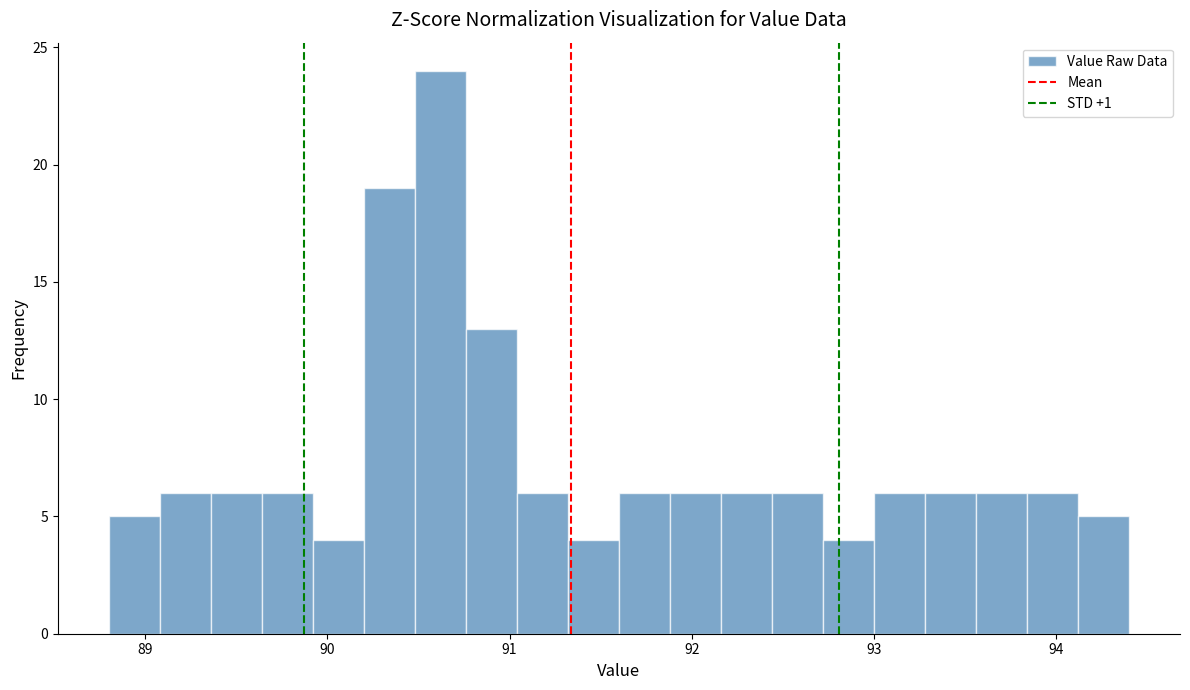

Around what value on the x-axis is the tallest bar? Give the approximate position of its centre, as read against the axis.

90.6